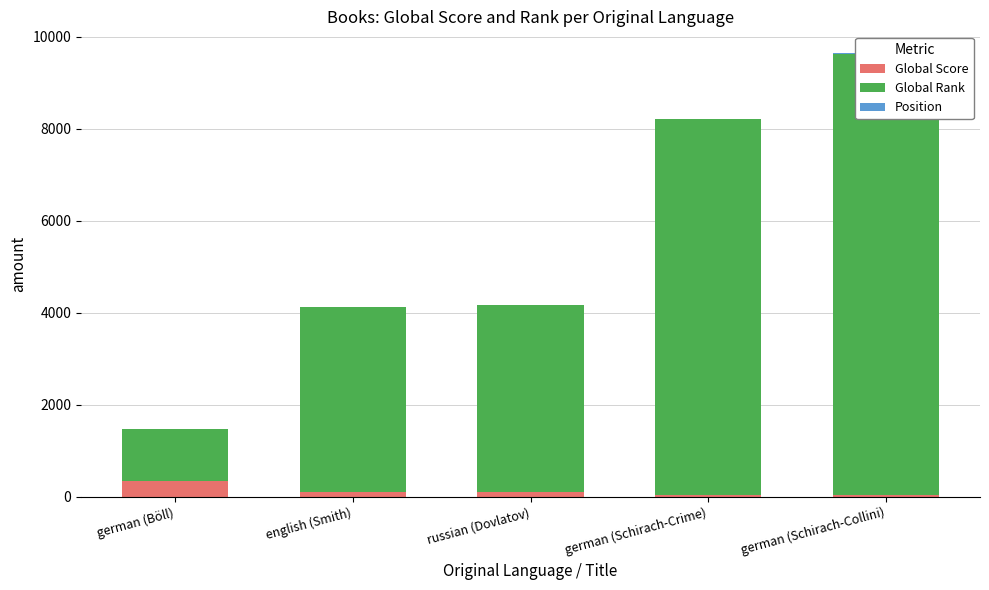

How many values in the Global Rank series exceed 4074?

2